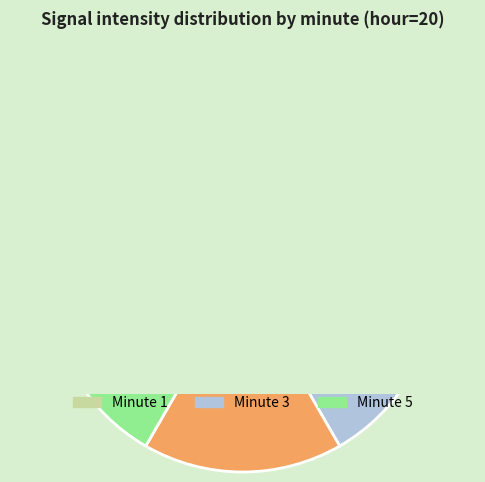

To the nearest percent, what percentage of the pie is 2?

10%